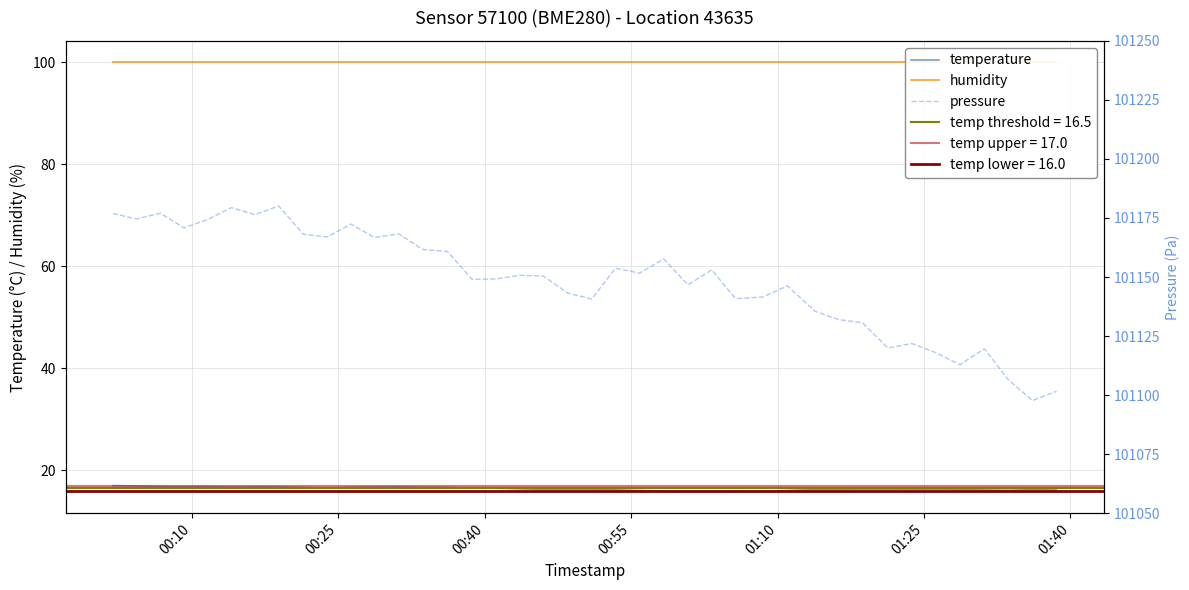

True or false: humidity and pressure intersect in this chart.

False